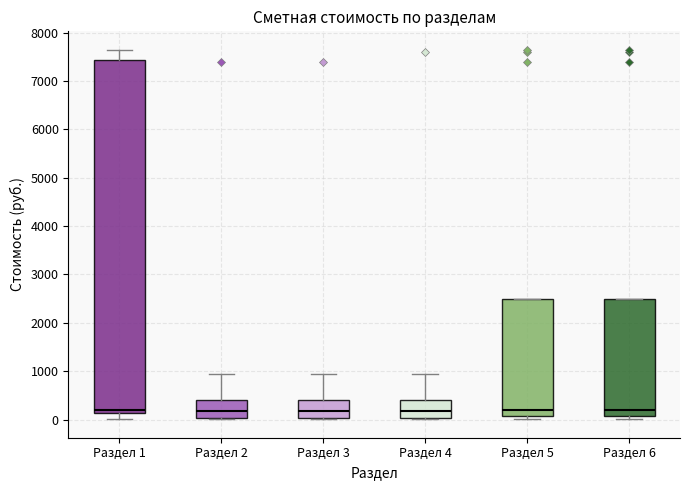

Reading left to right, transcribe this box plot: for each box, give where its median line is, the range the box spans, and where its two whiskers end, as read against the y-axis. The values are not printed on the chart, so give them approximately, as read against the axis.

Раздел 1: median 200, box 100 to 7400, whiskers 0 to 7600
Раздел 2: median 200, box 0 to 400, whiskers 0 (just below the box's lower edge) to 900
Раздел 3: median 200, box 0 to 400, whiskers 0 (just below the box's lower edge) to 900
Раздел 4: median 200, box 0 to 400, whiskers 0 (just below the box's lower edge) to 900
Раздел 5: median 200, box 100 to 2500, whiskers 0 to 2500
Раздел 6: median 200, box 100 to 2500, whiskers 0 to 2500